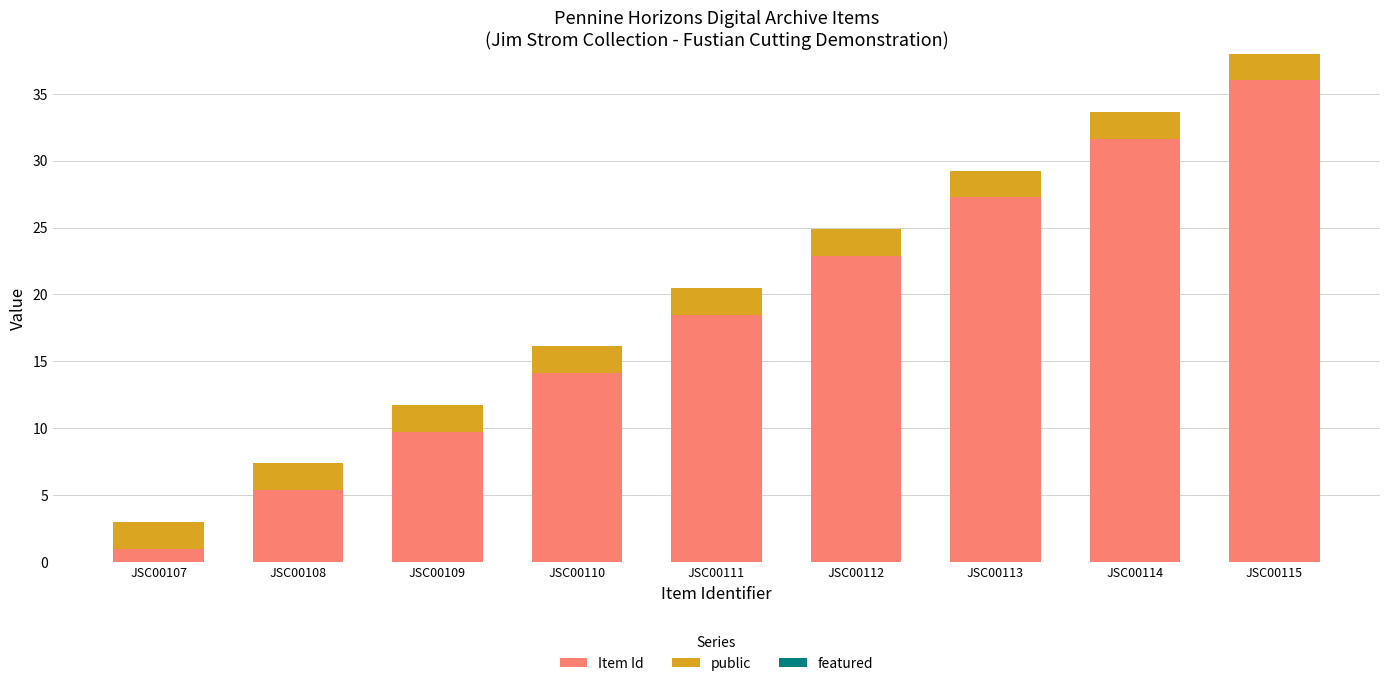

Does the chart contain stacked bars?

Yes